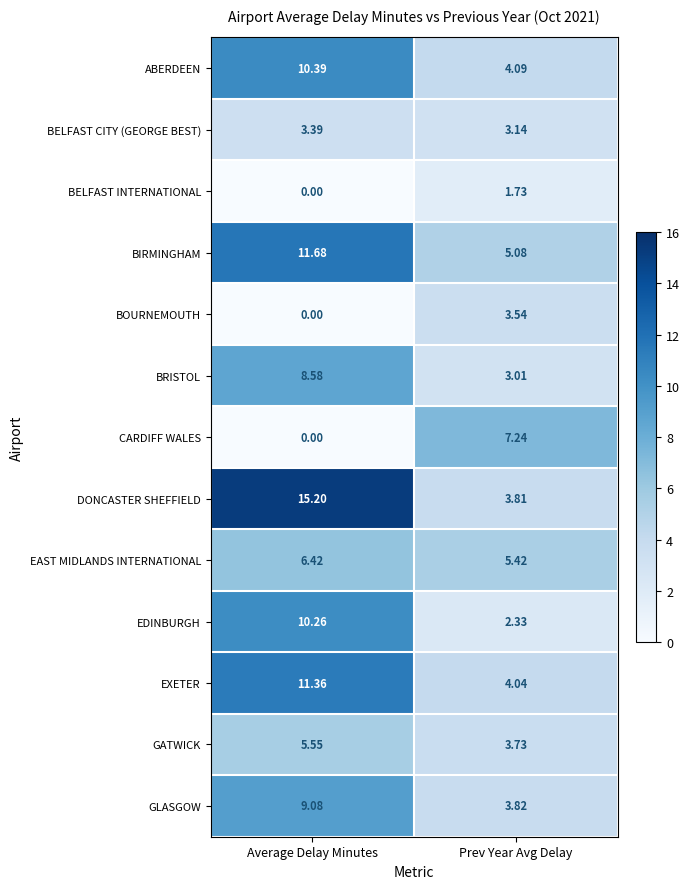

Where does the EXETER series first go above 11?

Average Delay Minutes